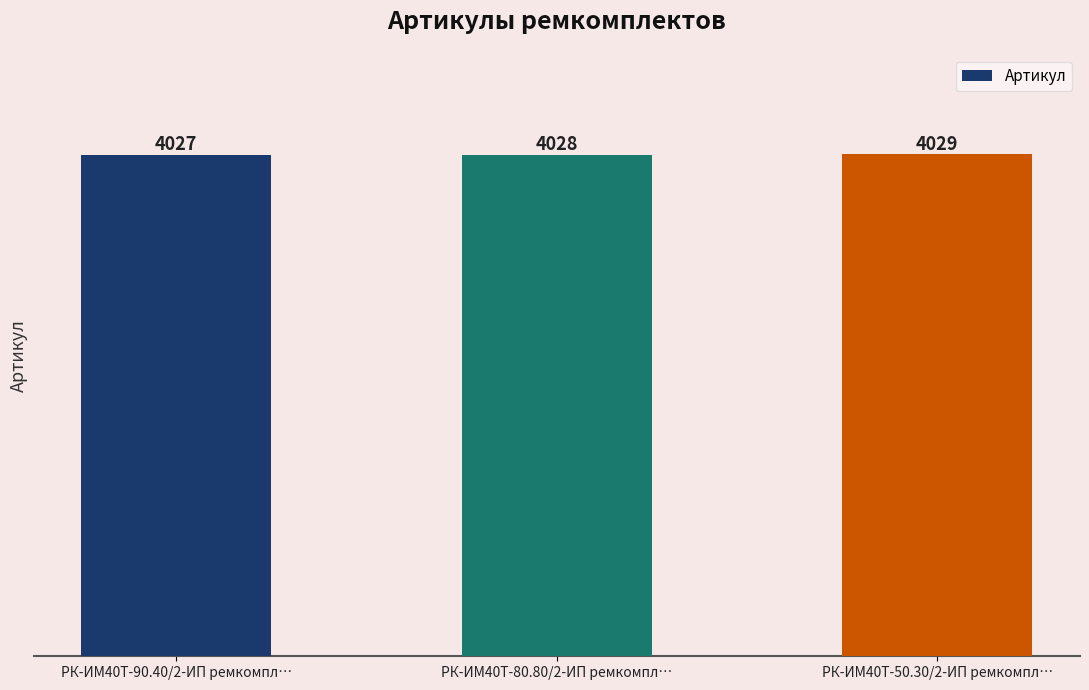

What is the sum of all values?

12084